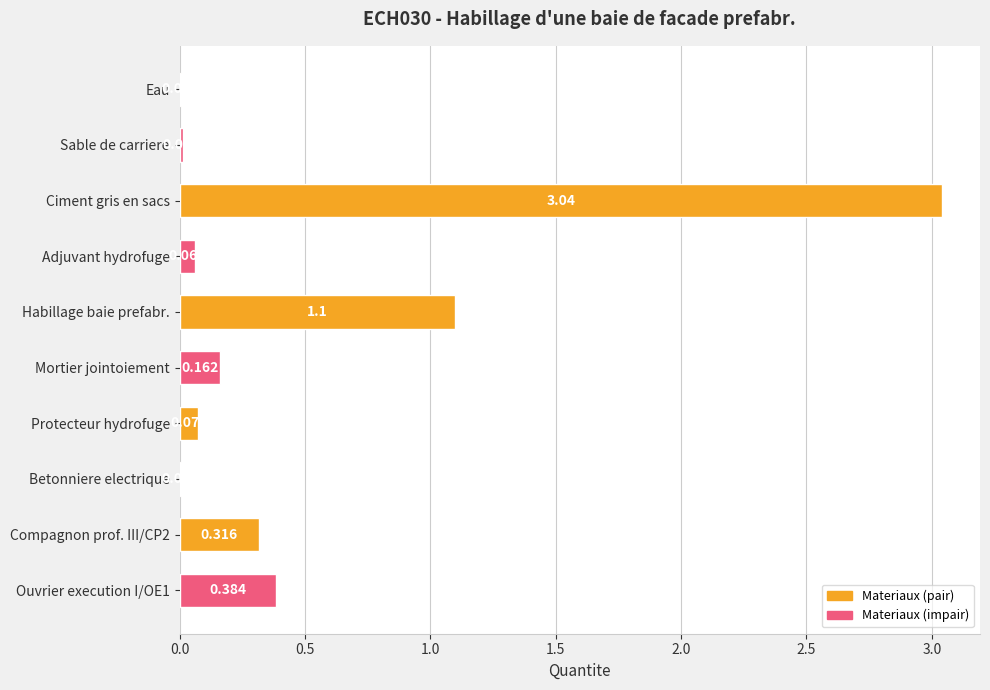

Which has a higher value, Sable de carriere or Eau?

Sable de carriere